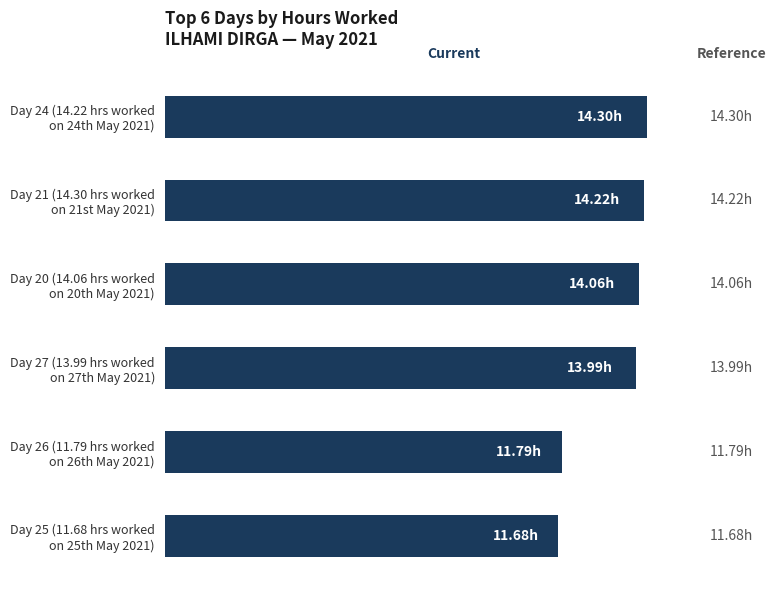

Are the bars horizontal?

Yes